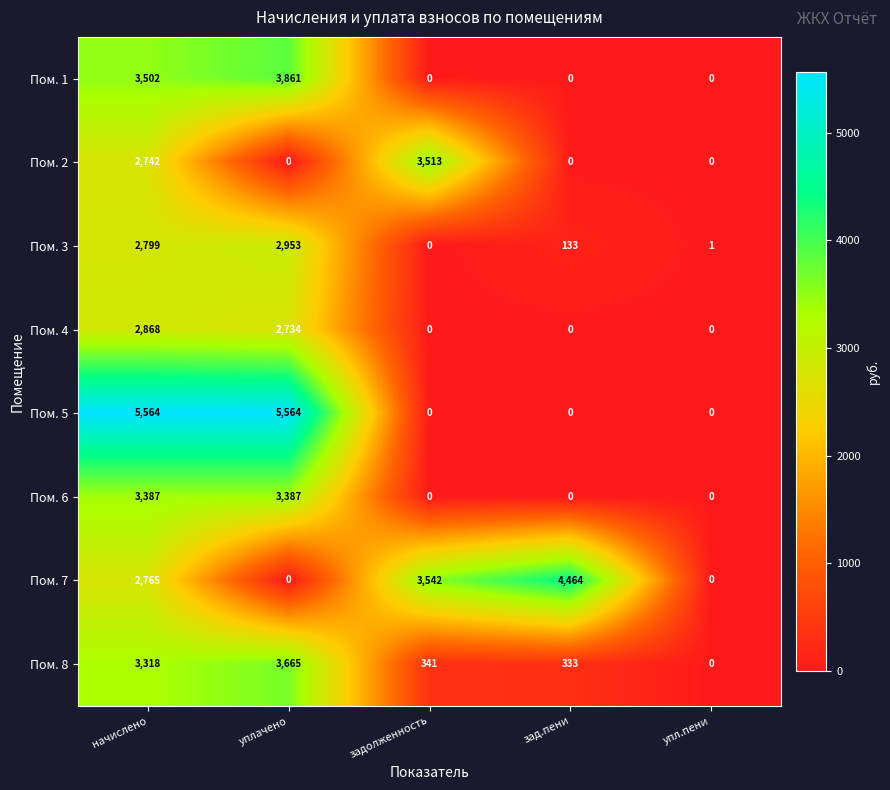

What is the spread (max minus min) of values at начислено?

2822